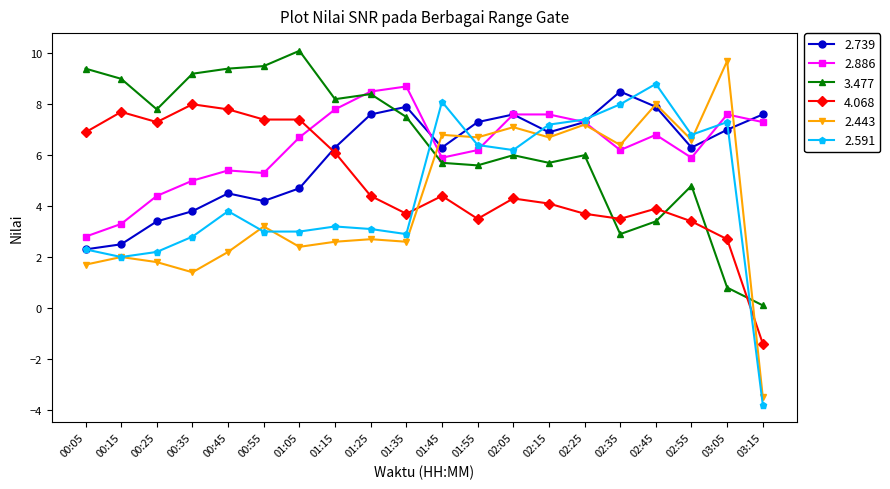

The value of 3.477 at 00:15 is 2.2. True or false?

False